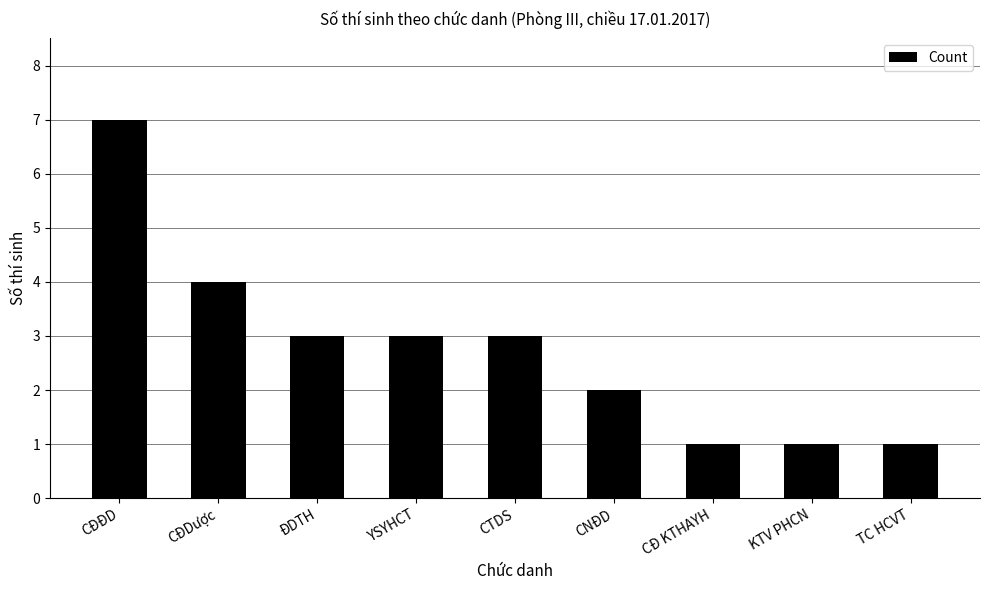

What is the greatest value displayed?

7